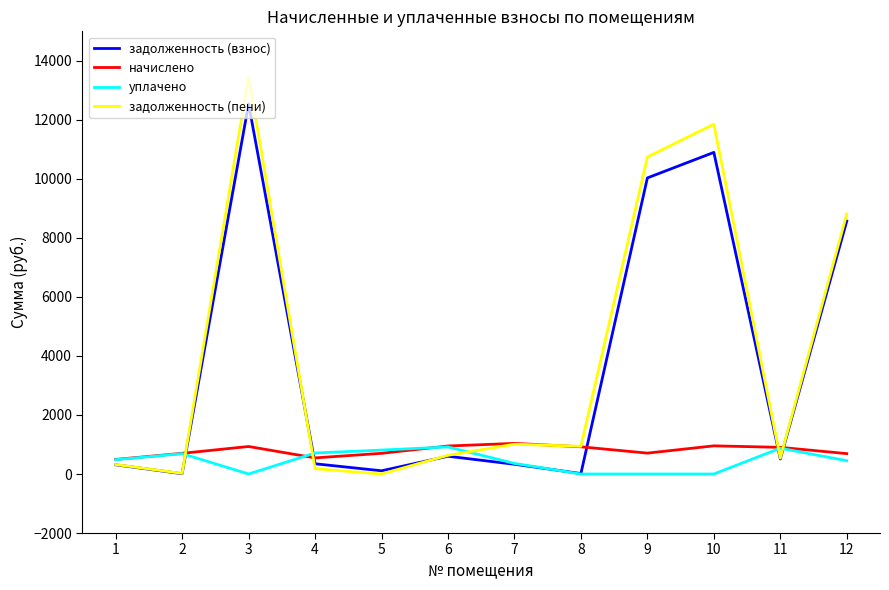

True or false: задолженность (взнос) has more than 2 interior local peaks.

True